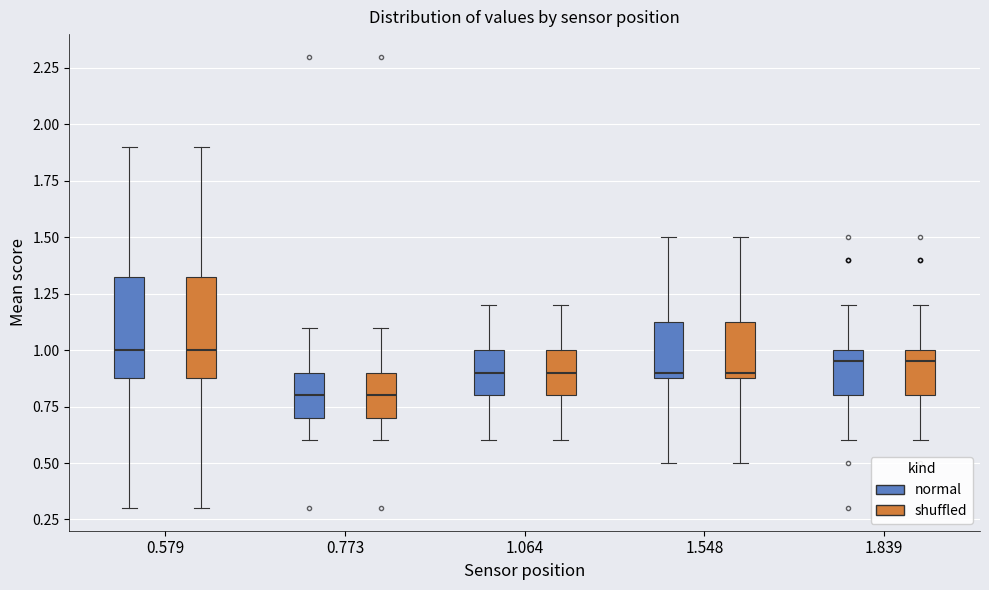

Reading left to right, transcribe this box plot: for each box, give where its median line is, the range the box spans, and where its two whiskers end, as read against the y-axis. The values are not printed on the chart, so give them approximately, as read against the axis.

0.579 (normal): median 1.00, box 0.90 to 1.35, whiskers 0.30 to 1.90
0.579 (shuffled): median 1.00, box 0.90 to 1.35, whiskers 0.30 to 1.90
0.773 (normal): median 0.80, box 0.70 to 0.90, whiskers 0.60 to 1.10
0.773 (shuffled): median 0.80, box 0.70 to 0.90, whiskers 0.60 to 1.10
1.064 (normal): median 0.90, box 0.80 to 1.00, whiskers 0.60 to 1.20
1.064 (shuffled): median 0.90, box 0.80 to 1.00, whiskers 0.60 to 1.20
1.548 (normal): median 0.90 (just above the box's lower edge), box 0.90 to 1.15, whiskers 0.50 to 1.50
1.548 (shuffled): median 0.90 (just above the box's lower edge), box 0.90 to 1.15, whiskers 0.50 to 1.50
1.839 (normal): median 0.95, box 0.80 to 1.00, whiskers 0.60 to 1.20
1.839 (shuffled): median 0.95, box 0.80 to 1.00, whiskers 0.60 to 1.20